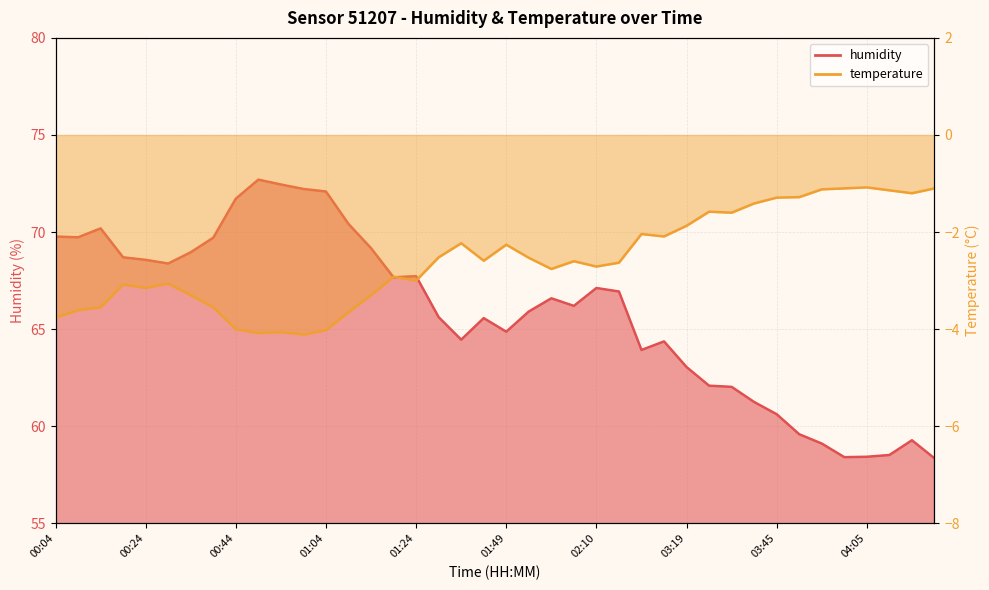

Where is temperature nearest to the value -2?

02:58